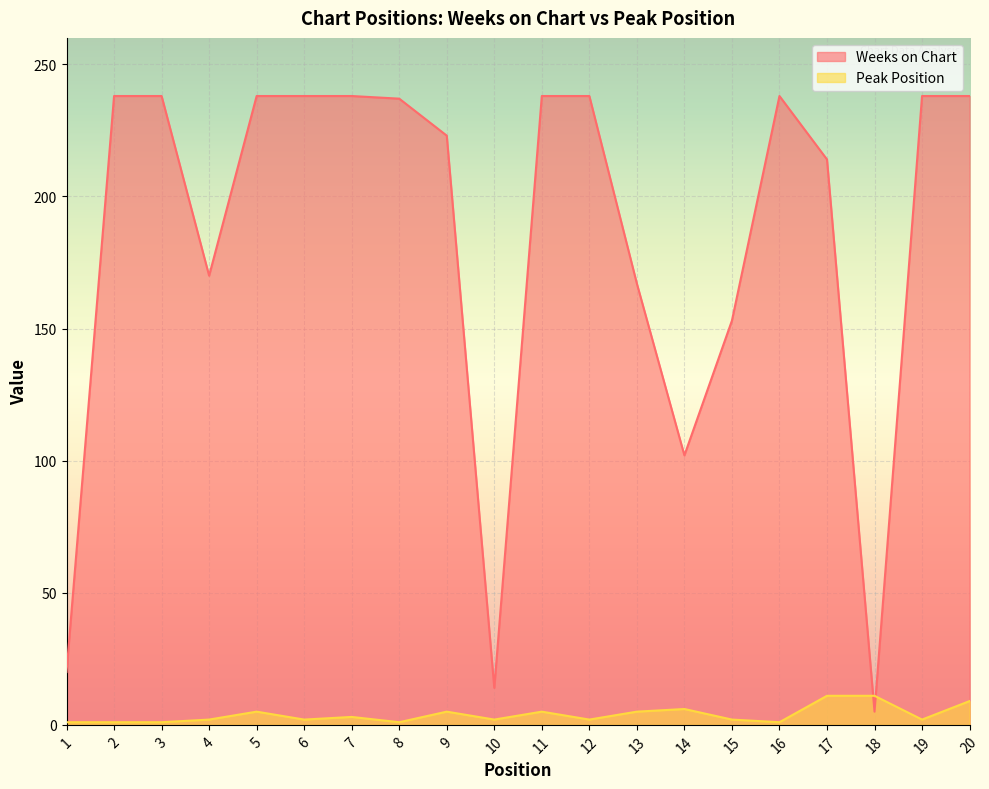

What is the smallest value displayed?

1